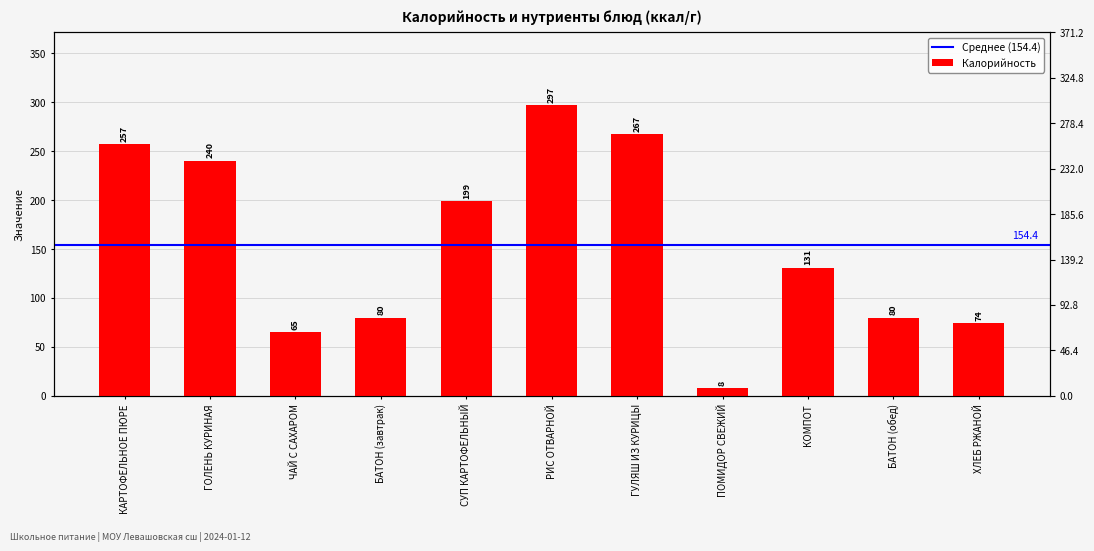

What is the maximum value shown in the chart?

297